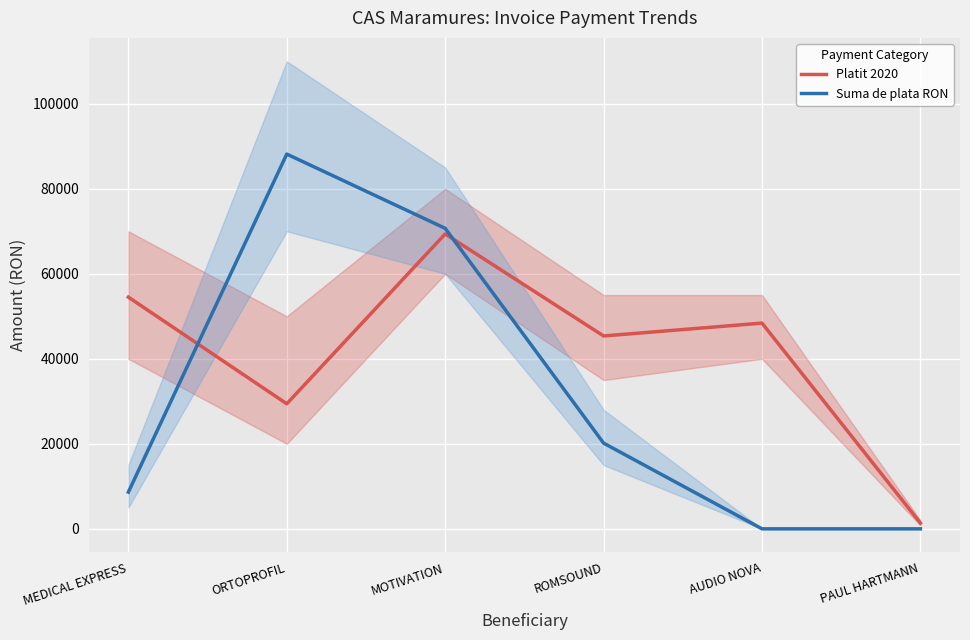

What is the sum of the Platit 2020 values at PAUL HARTMANN and AUDIO NOVA?

49755.7